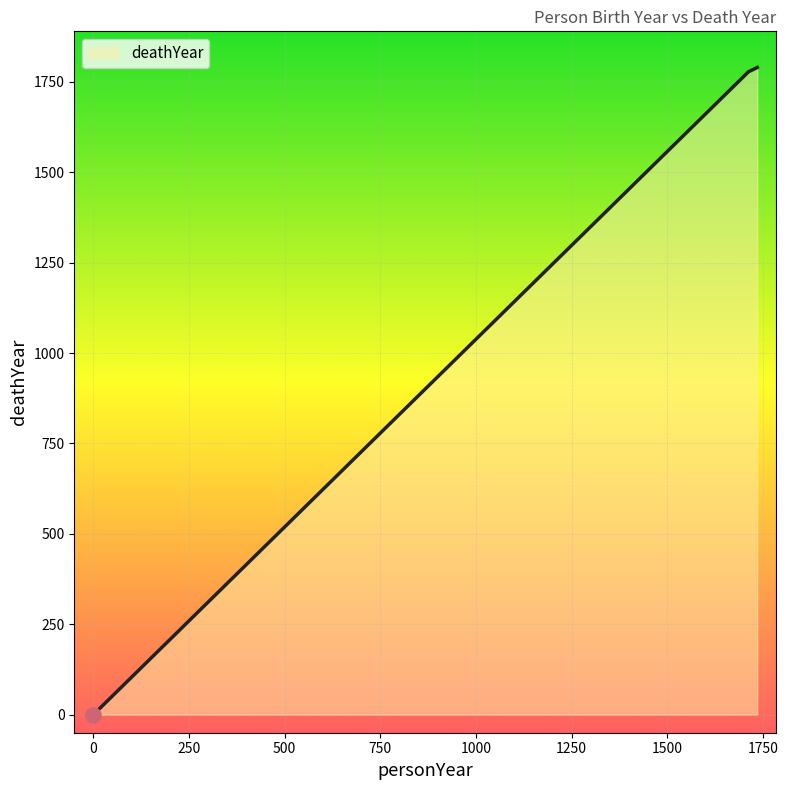

What is the maximum value shown in the chart?

1790